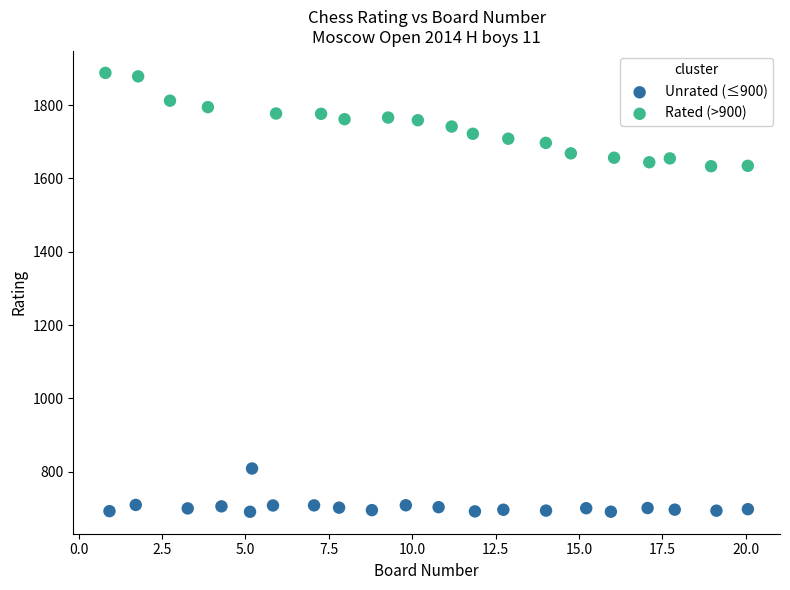

Which series reaches the minimum Y coordinate?

Unrated (≤900)